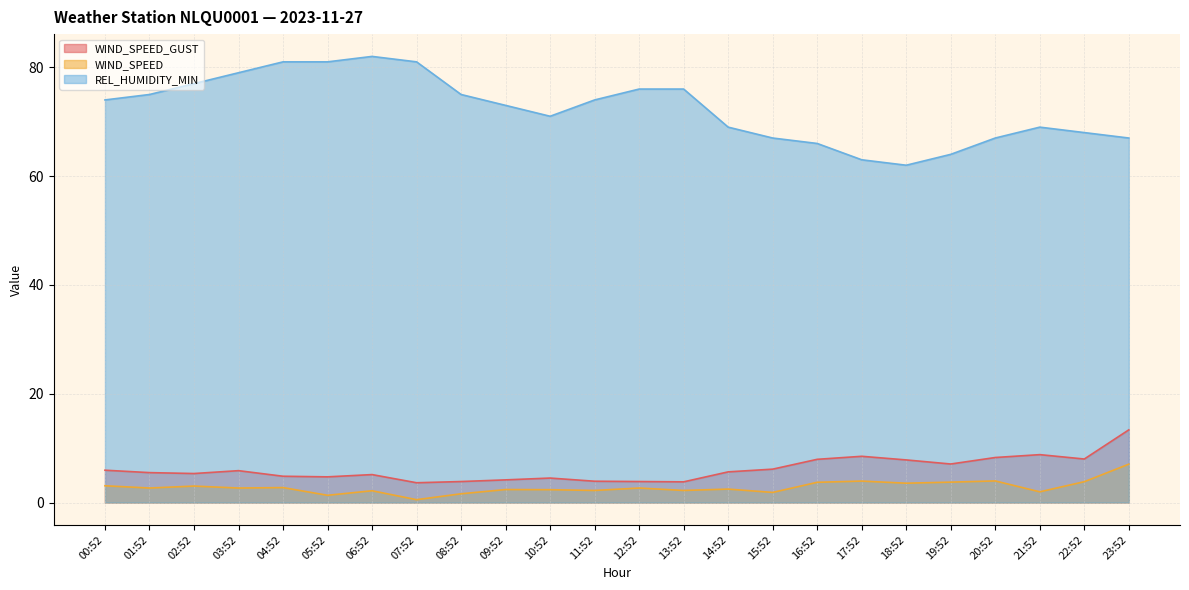

At which category is the sum across all series the highest?

06:52